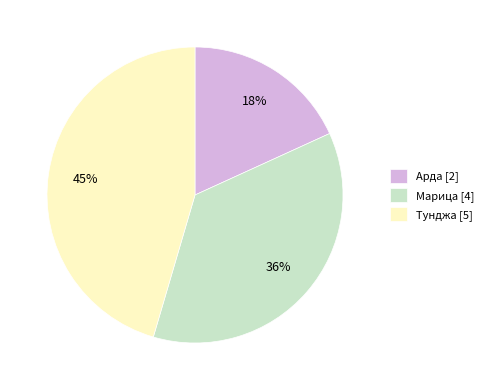

Is the sum of Арда [2] and Марица [4] greater than half?

Yes